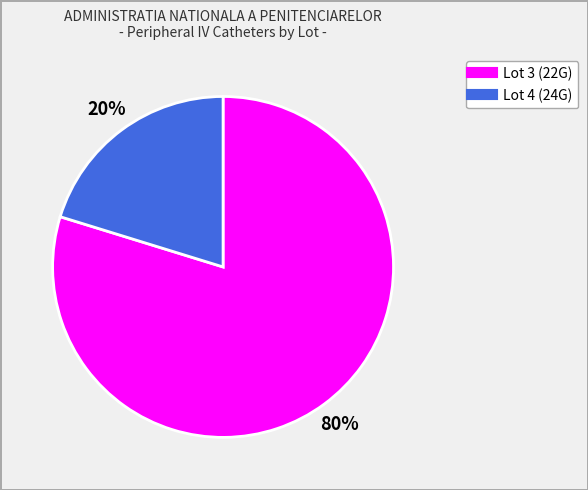

To the nearest percent, what is the difference between the largest and smallest slice percentages?

60%